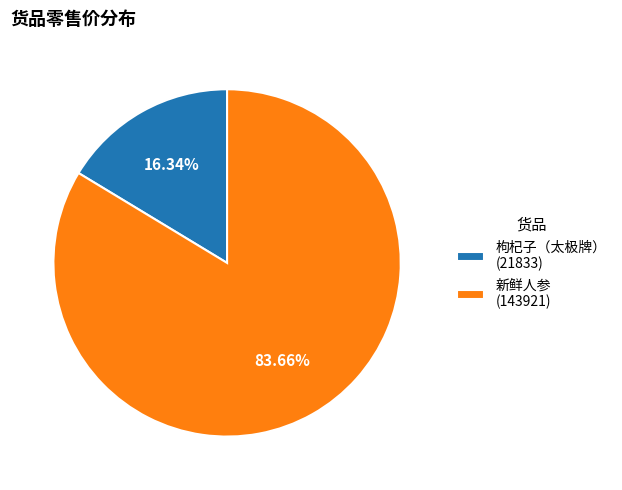

Do 枸杞子（太极牌） (21833) and 新鲜人参 (143921) together represent more than half of the pie?

Yes